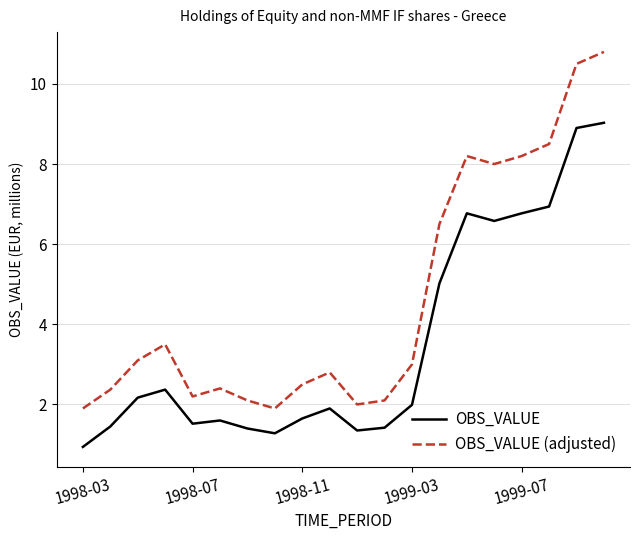

Rank the series by their maximum value, from highest to lowest.

OBS_VALUE (adjusted), OBS_VALUE